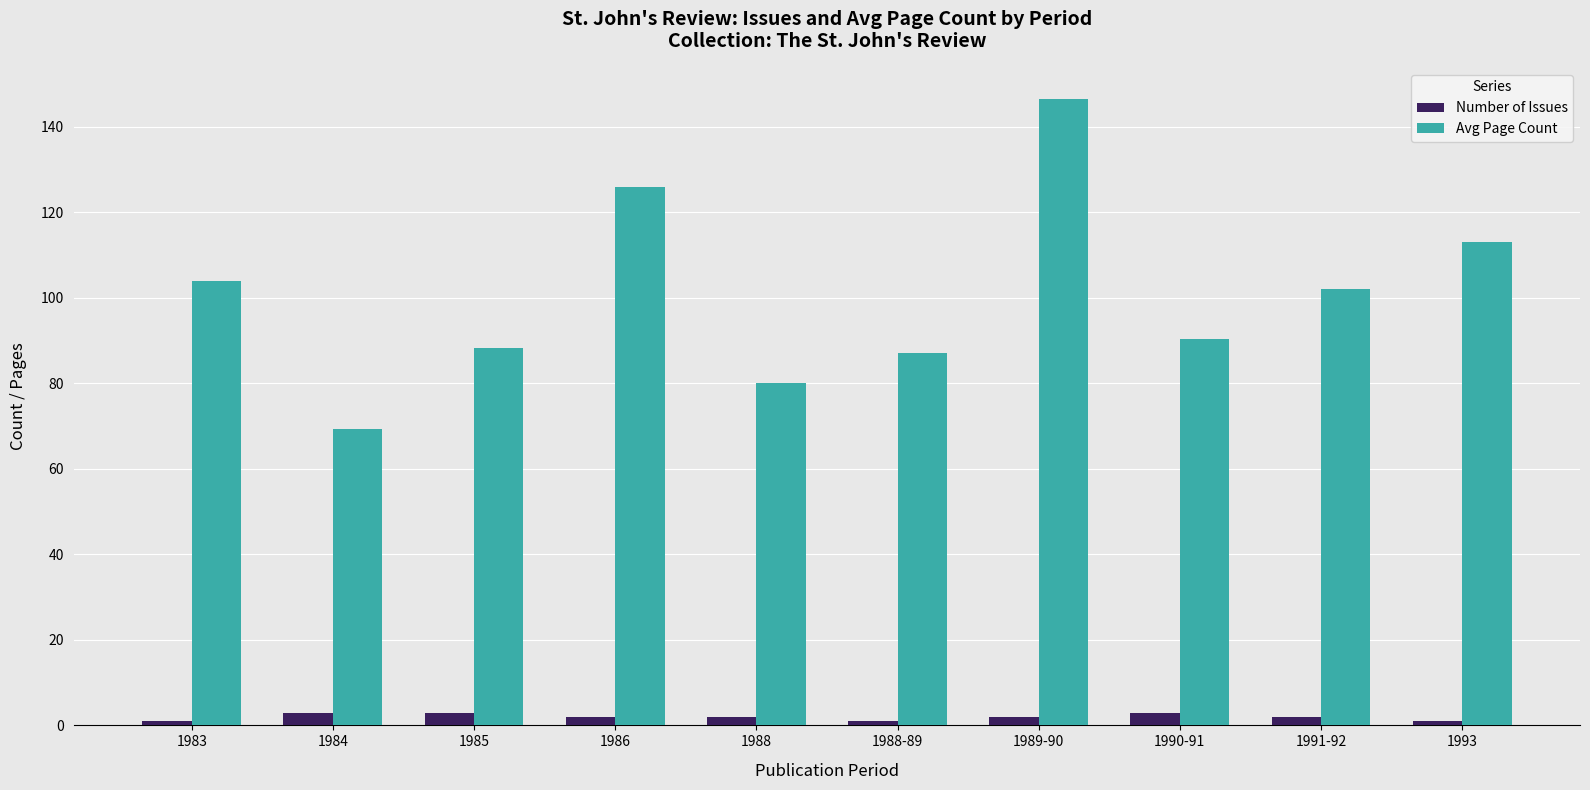

Reading left to right, transcribe all the data shown in this chart.

Number of Issues: 1983=1.0	1984=3.0	1985=3.0	1986=2.0	1988=2.0	1988-89=1.0	1989-90=2.0	1990-91=3.0	1991-92=2.0	1993=1.0
Avg Page Count: 1983=104.0	1984=69.3	1985=88.3	1986=126.0	1988=80.0	1988-89=87.0	1989-90=146.5	1990-91=90.3	1991-92=102.0	1993=113.0